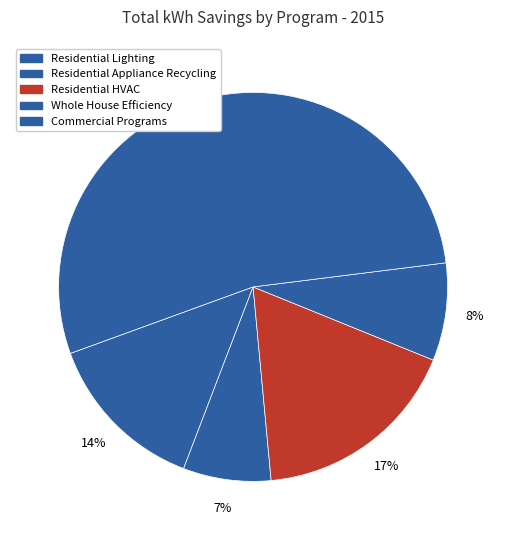

To the nearest percent, what is the combined percentage of Whole House Efficiency and Residential Lighting?

22%